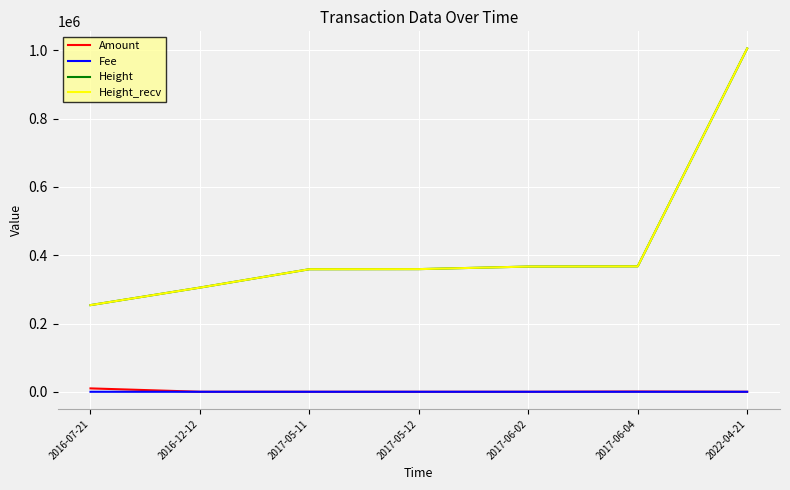

Which series has the largest range (max minus min)?

Height